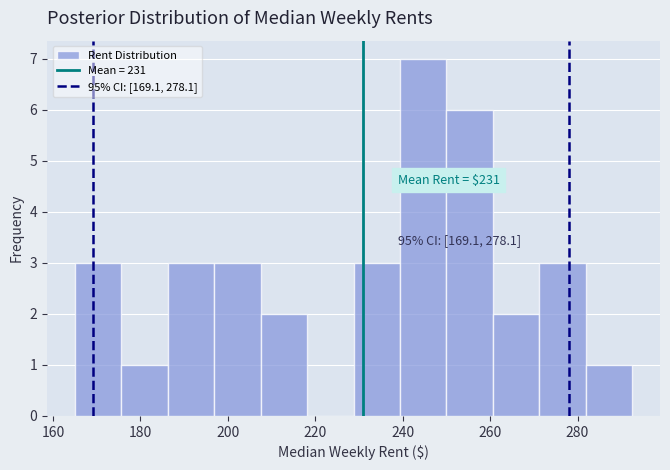

Over which range of the x-axis is the bar tallest?

240 to 250